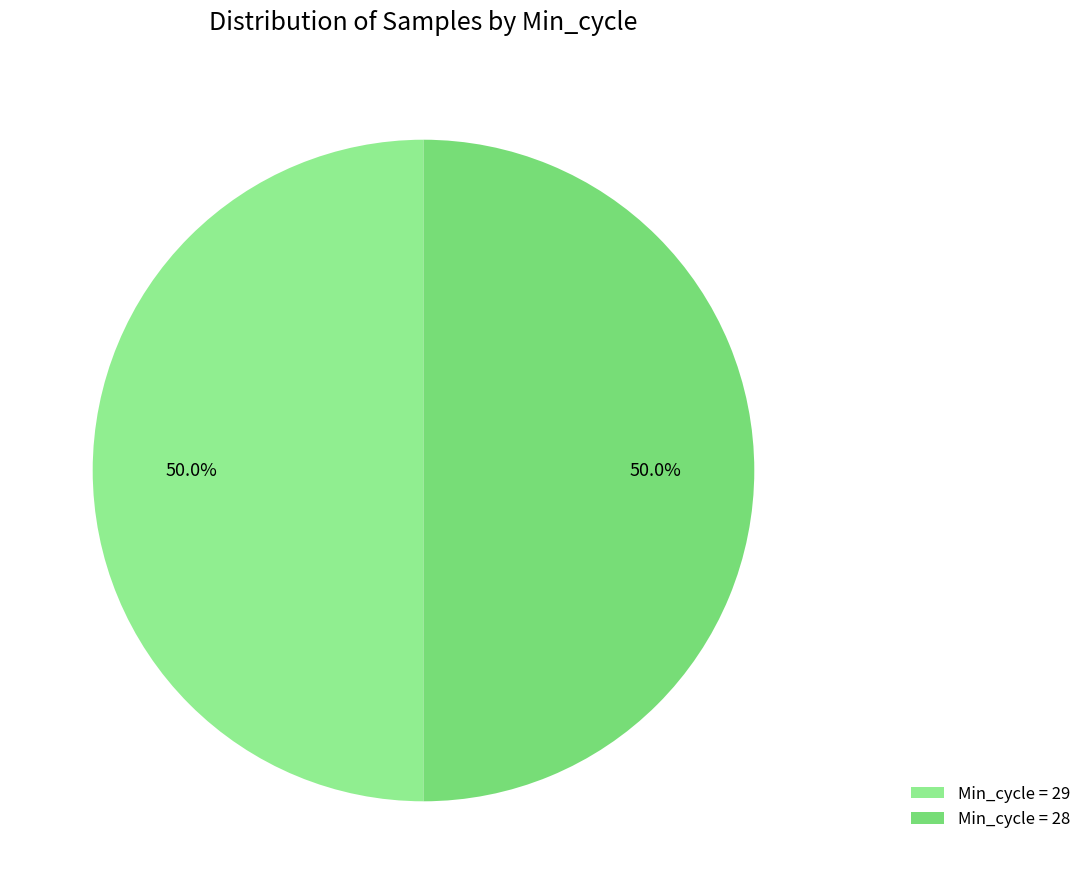

How many segments does this pie chart have?

2